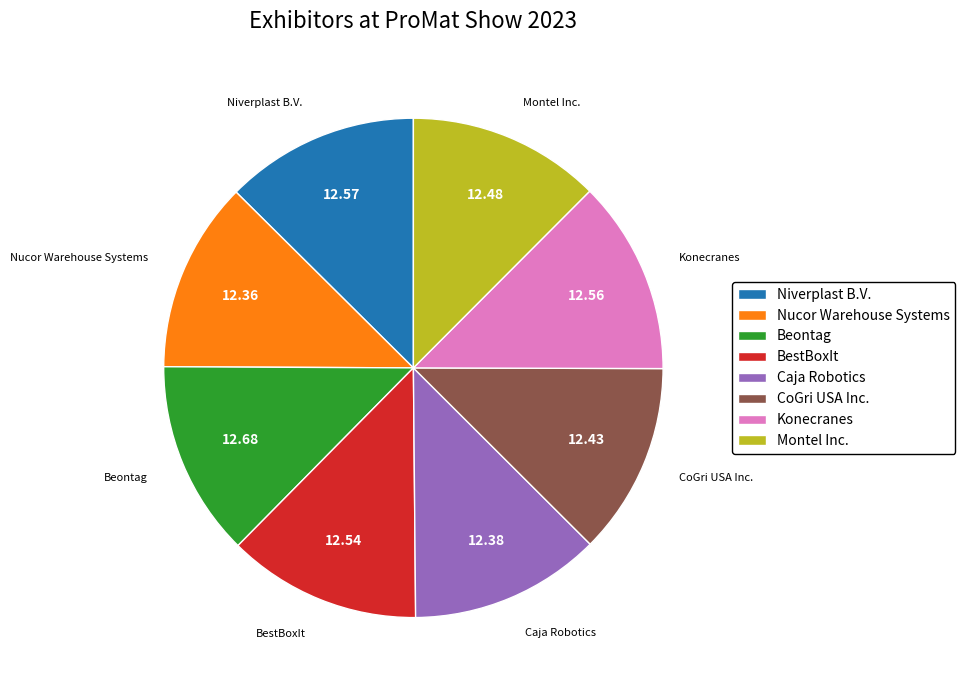

What is the ratio of the value at Nucor Warehouse Systems to the value at BestBoxIt?

1.0